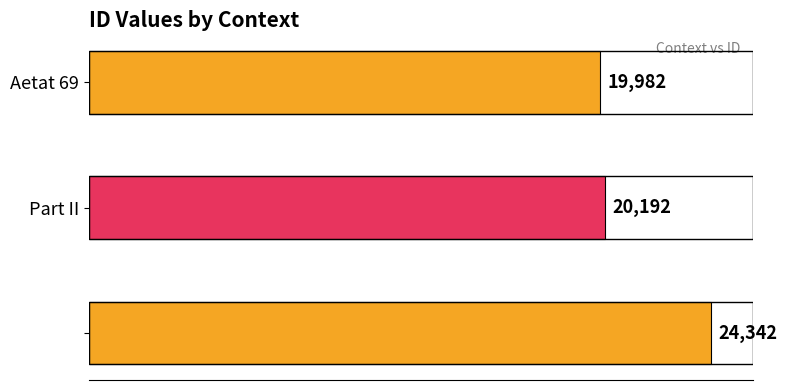

Are the bars grouped side by side (vs. stacked)?

No